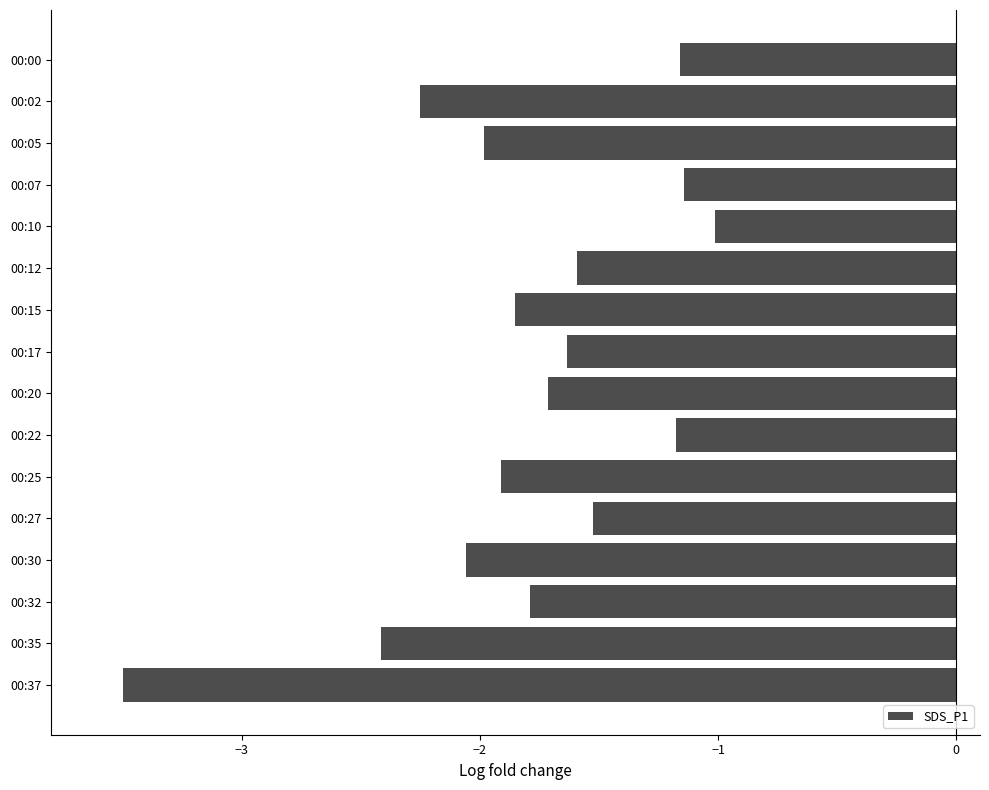

What is the minimum value shown in the chart?

-3.5